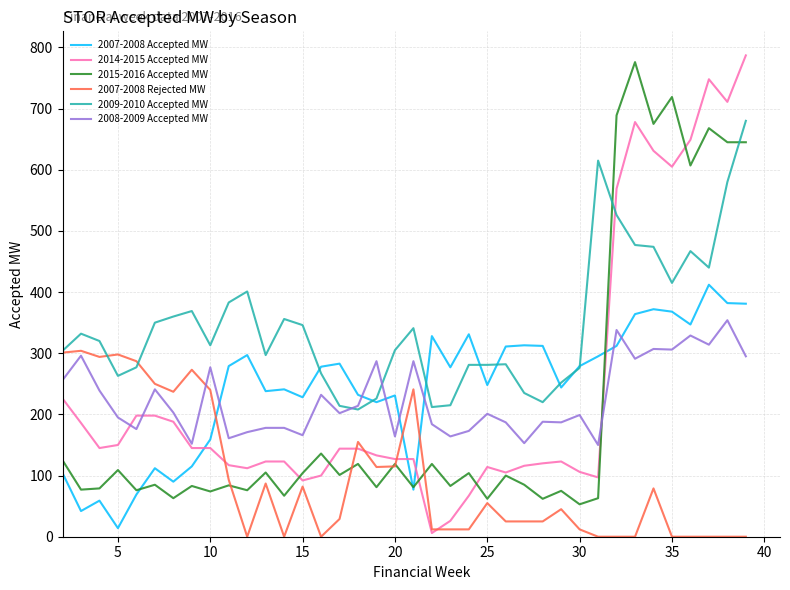

What is the maximum value shown in the chart?

787